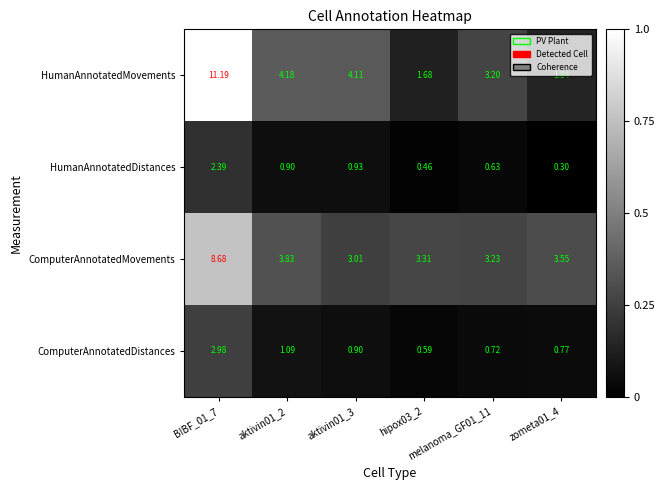

Rank the series at hipox03_2 from lowest to highest value.

HumanAnnotatedDistances, ComputerAnnotatedDistances, HumanAnnotatedMovements, ComputerAnnotatedMovements